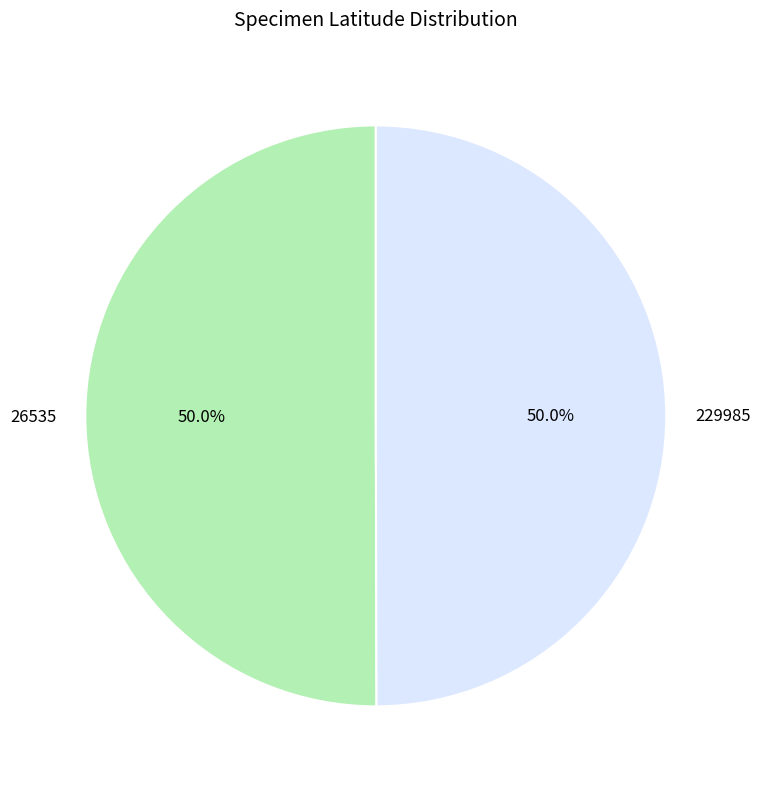

What is the ratio of the value at 229985 to the value at 26535?

1.0